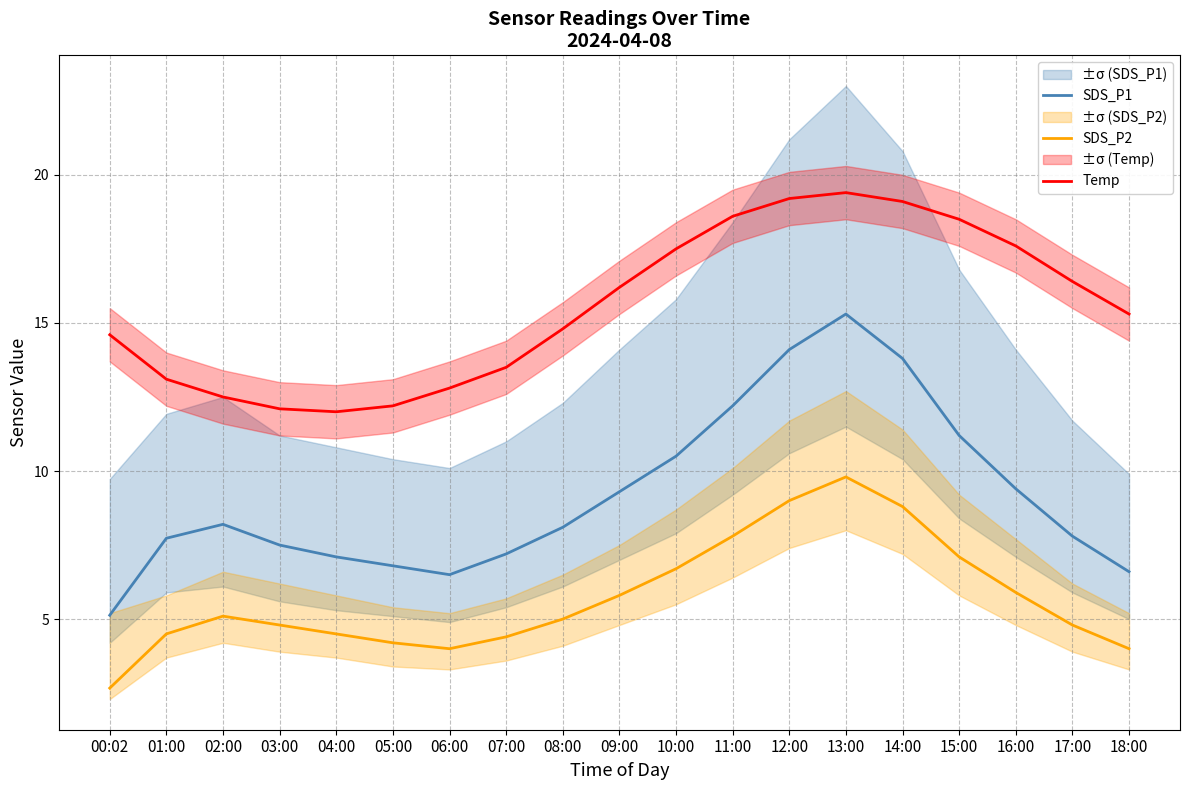

How many distinct data groups are displayed?

3